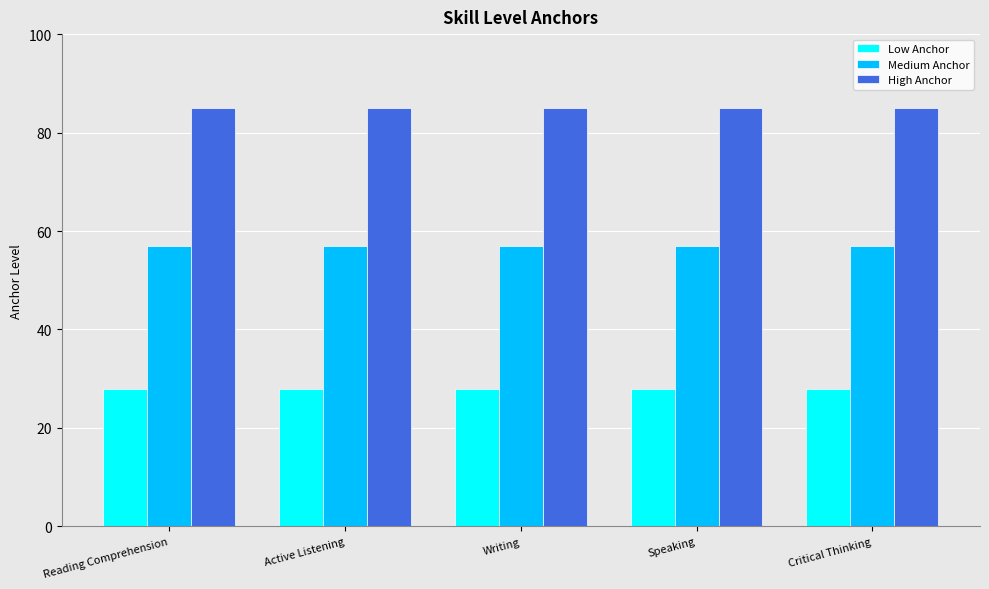

At how many categories does at least one series exceed 71?

5